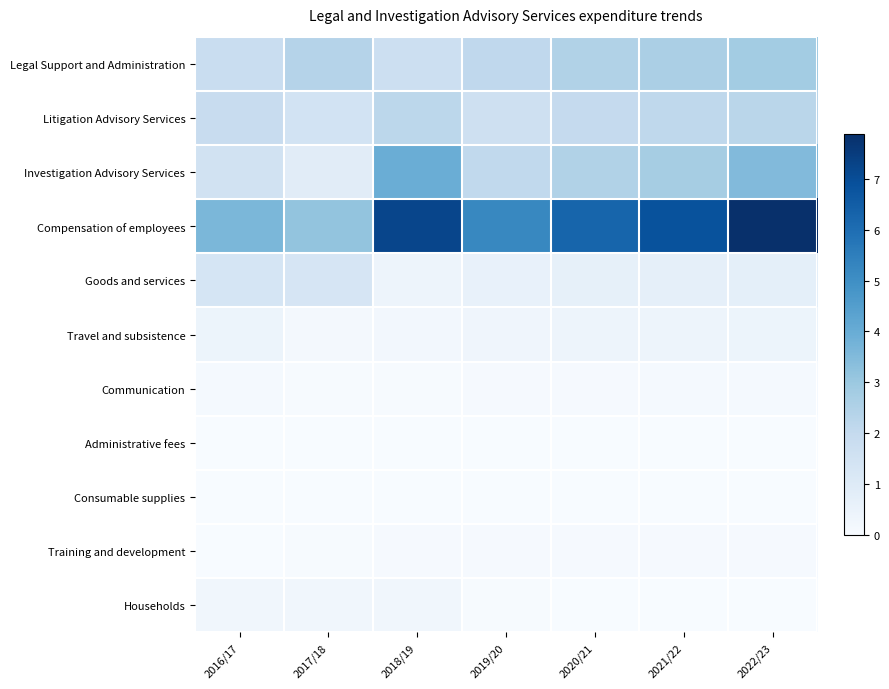

Which label corresponds to the largest value in the chart?

2022/23